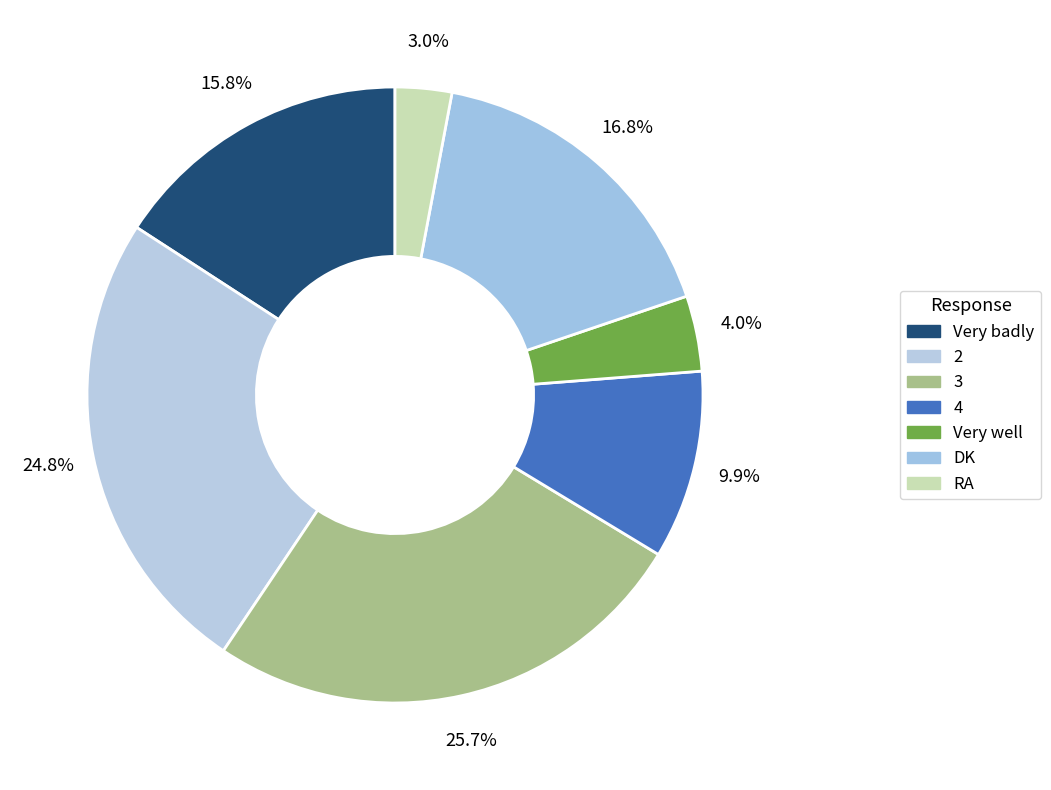

To the nearest percent, what percentage of the pie is 3?

26%